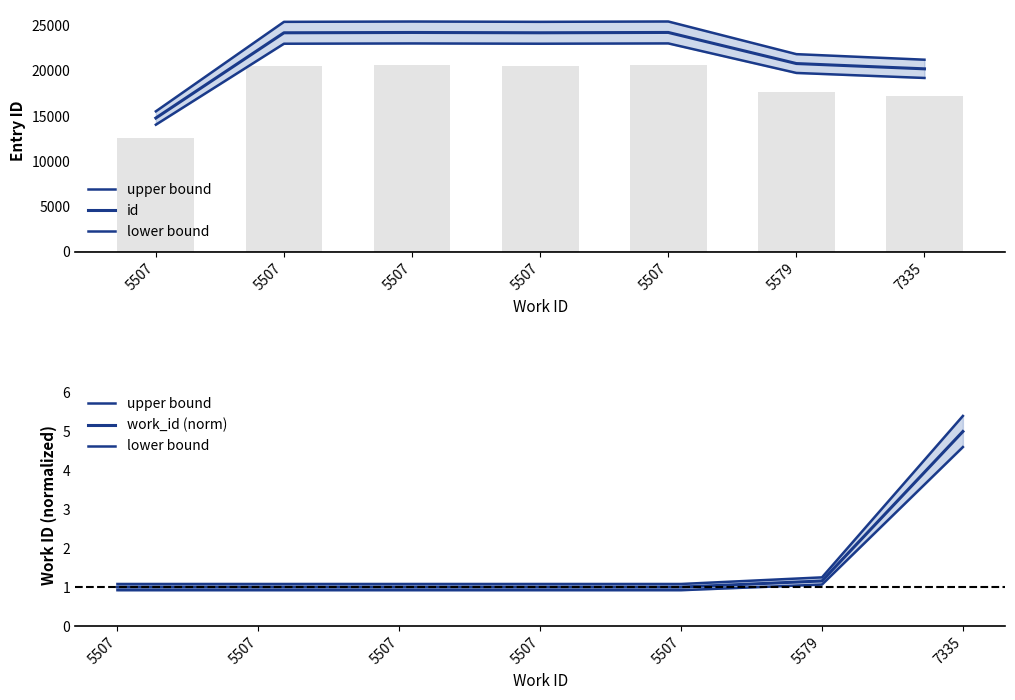

Is the value of id at 5507 greater than the value of work_id (norm) at 5507?

Yes